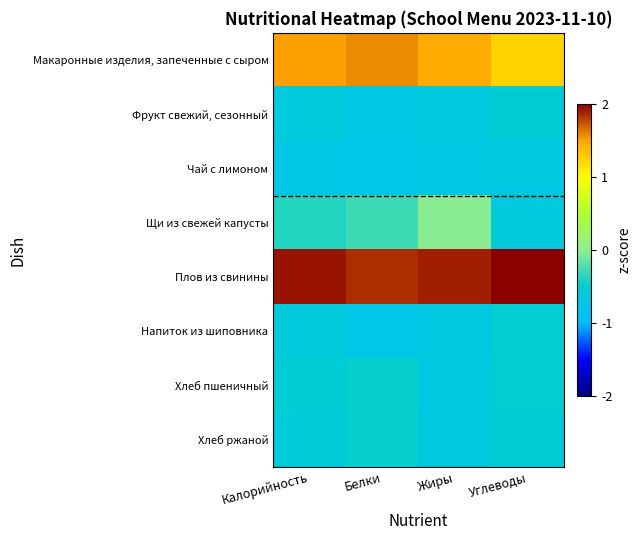

Between Калорийность and Углеводы, which is larger?

Калорийность